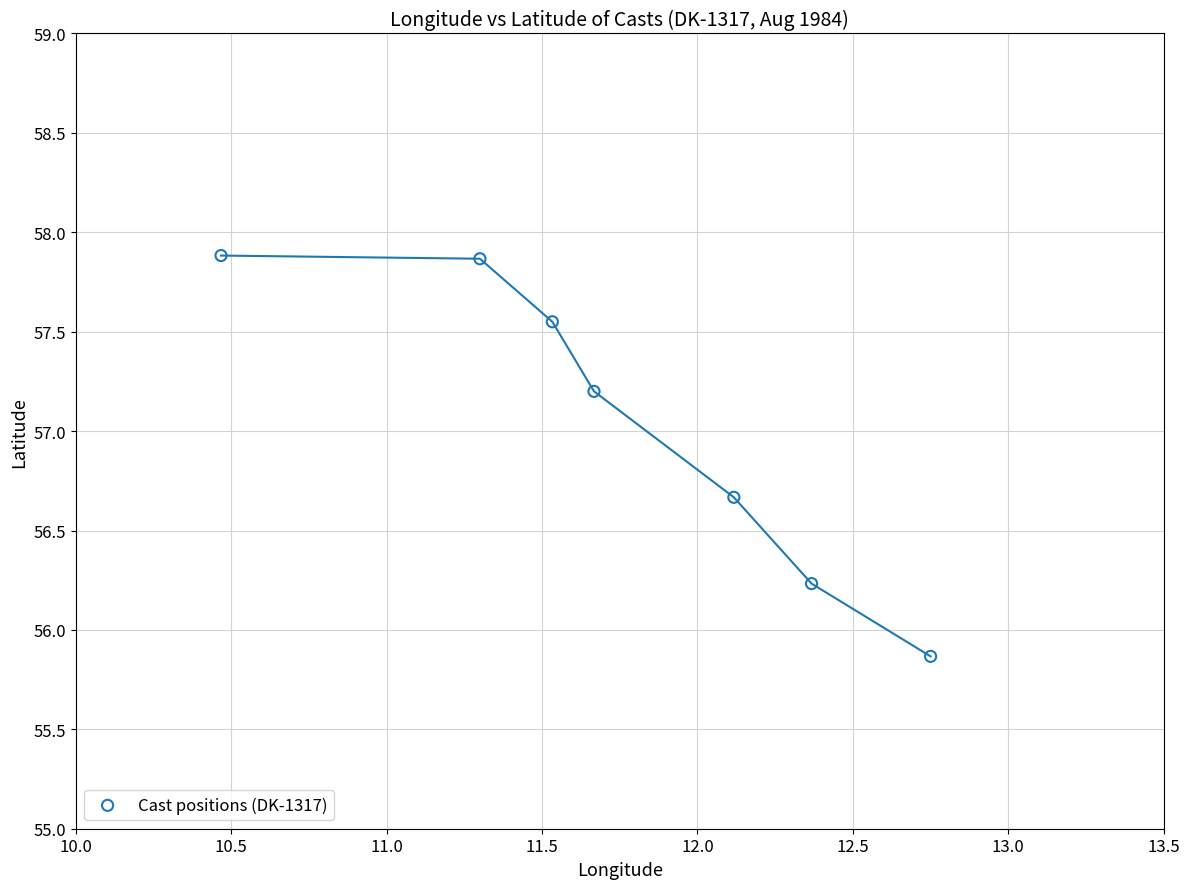

What is the average Y value?

57.0